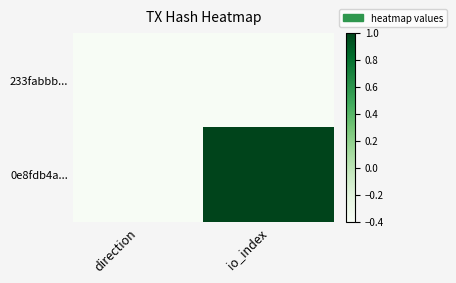

Which has a higher value, direction or io_index?

io_index